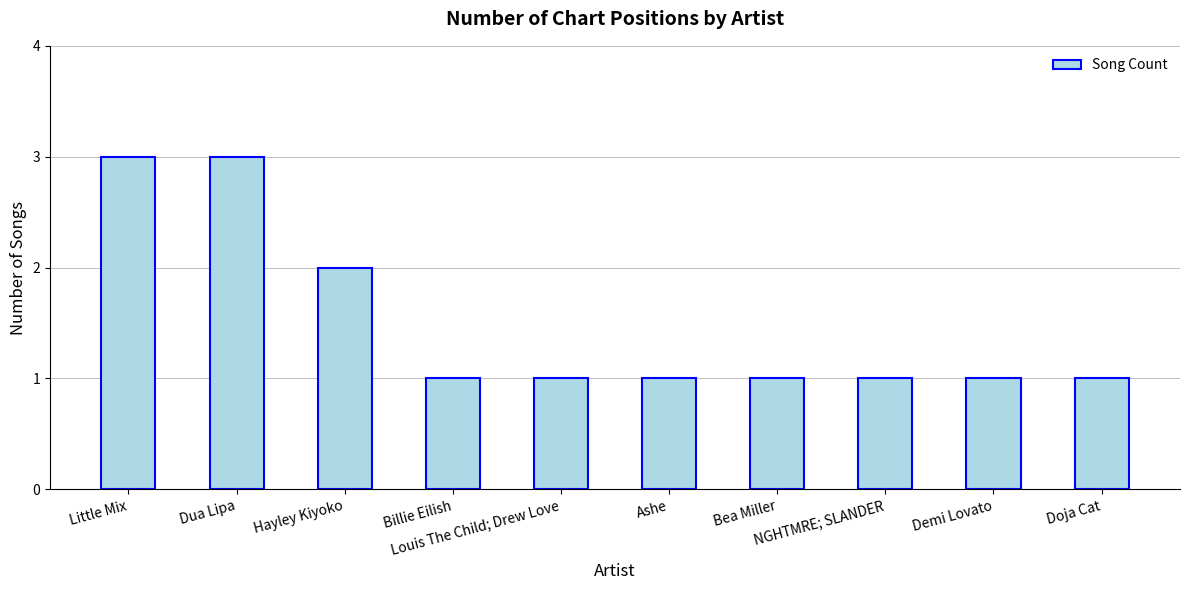

Is it true that the value at Demi Lovato is 0?

False